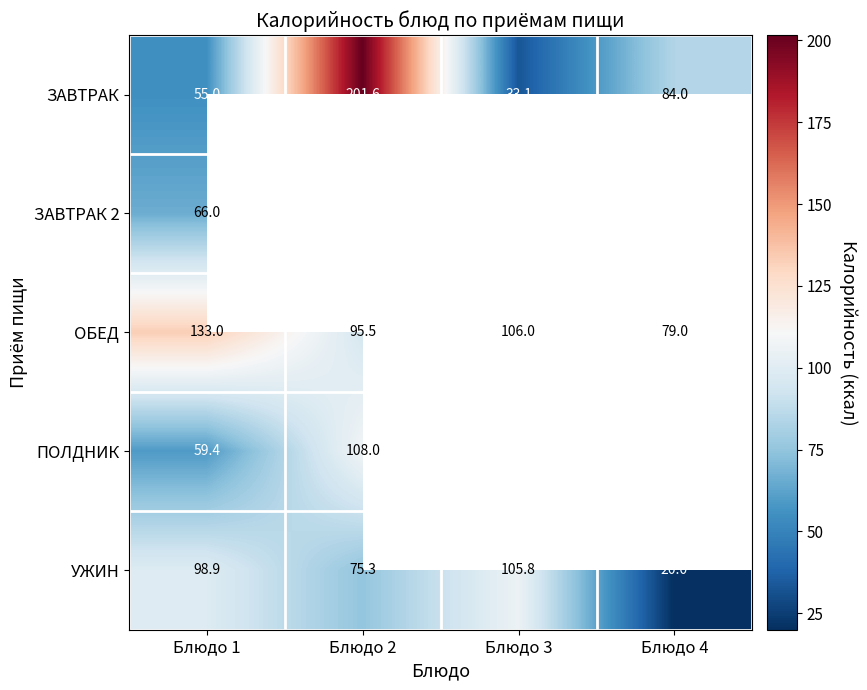

At Блюдо 1, list the series in order from largest to smallest.

ОБЕД, УЖИН, ЗАВТРАК 2, ПОЛДНИК, ЗАВТРАК